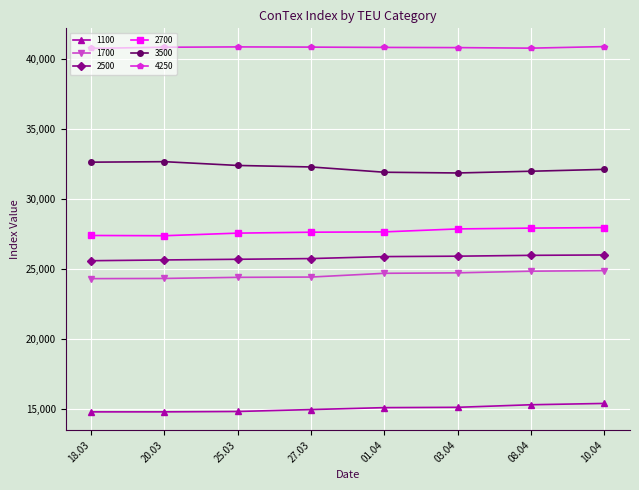

At how many categories does at least one series exceed 33033?

8